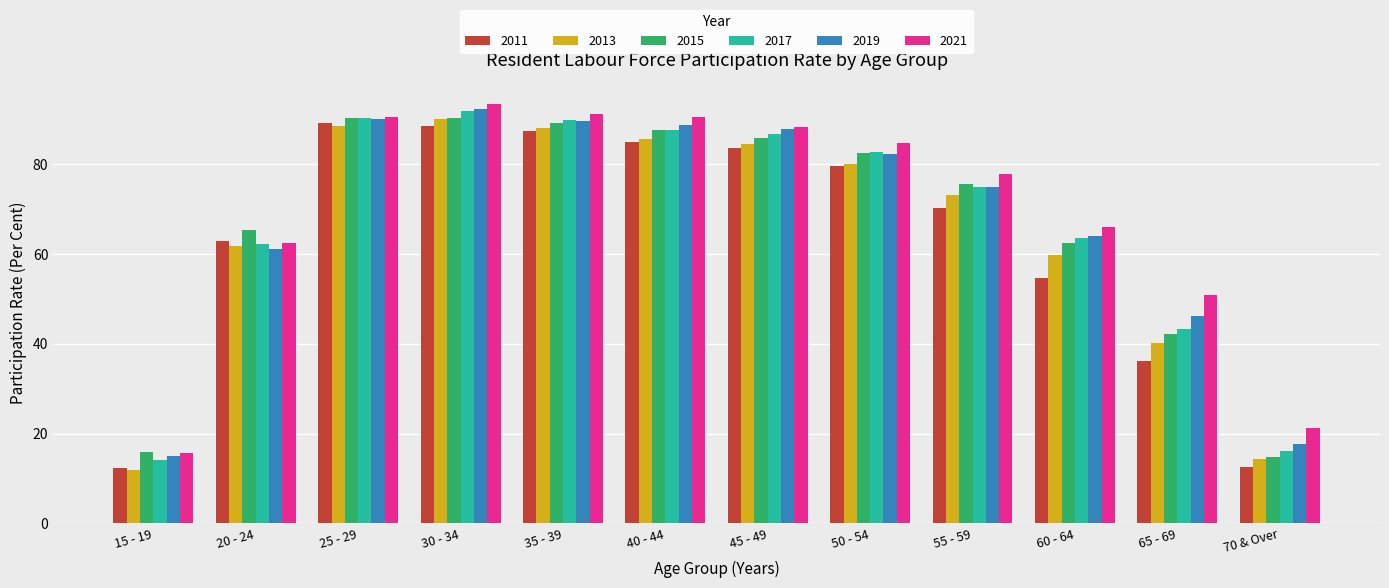

True or false: 2017 has a value of 86.8 at 45 - 49.

True